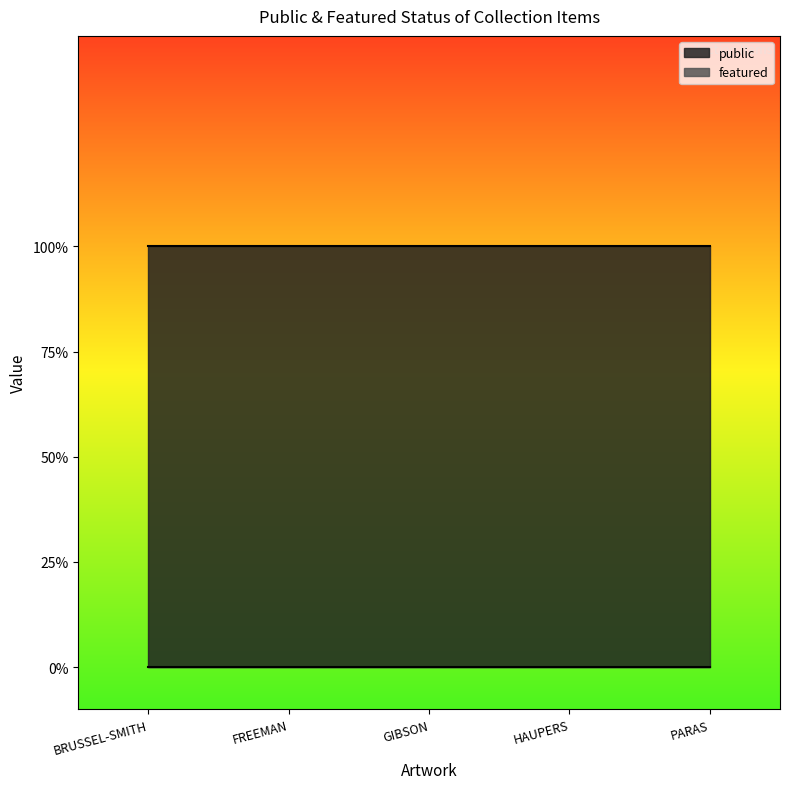

Rank the series by their average value, from highest to lowest.

public, featured